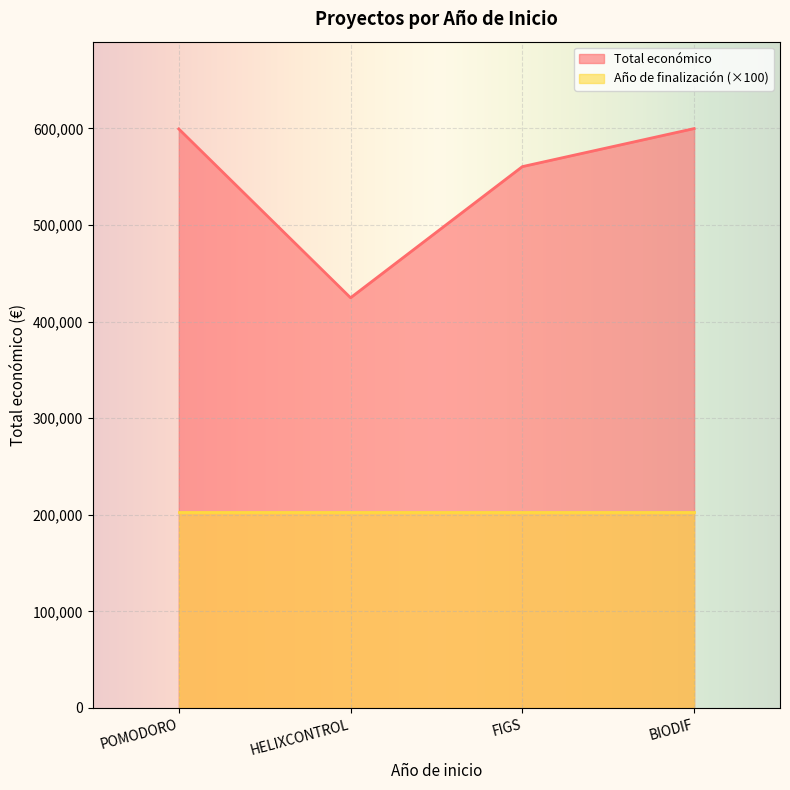

What is the label of the 2nd point from the right?

FIGS